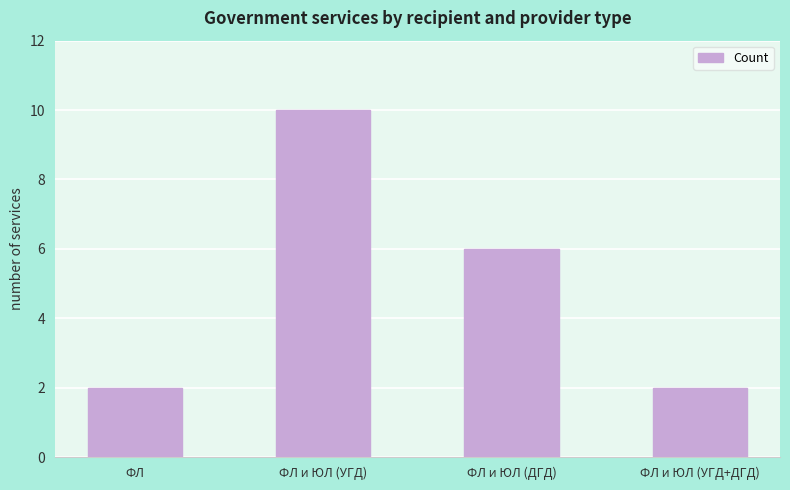

How many distinct data groups are displayed?

1